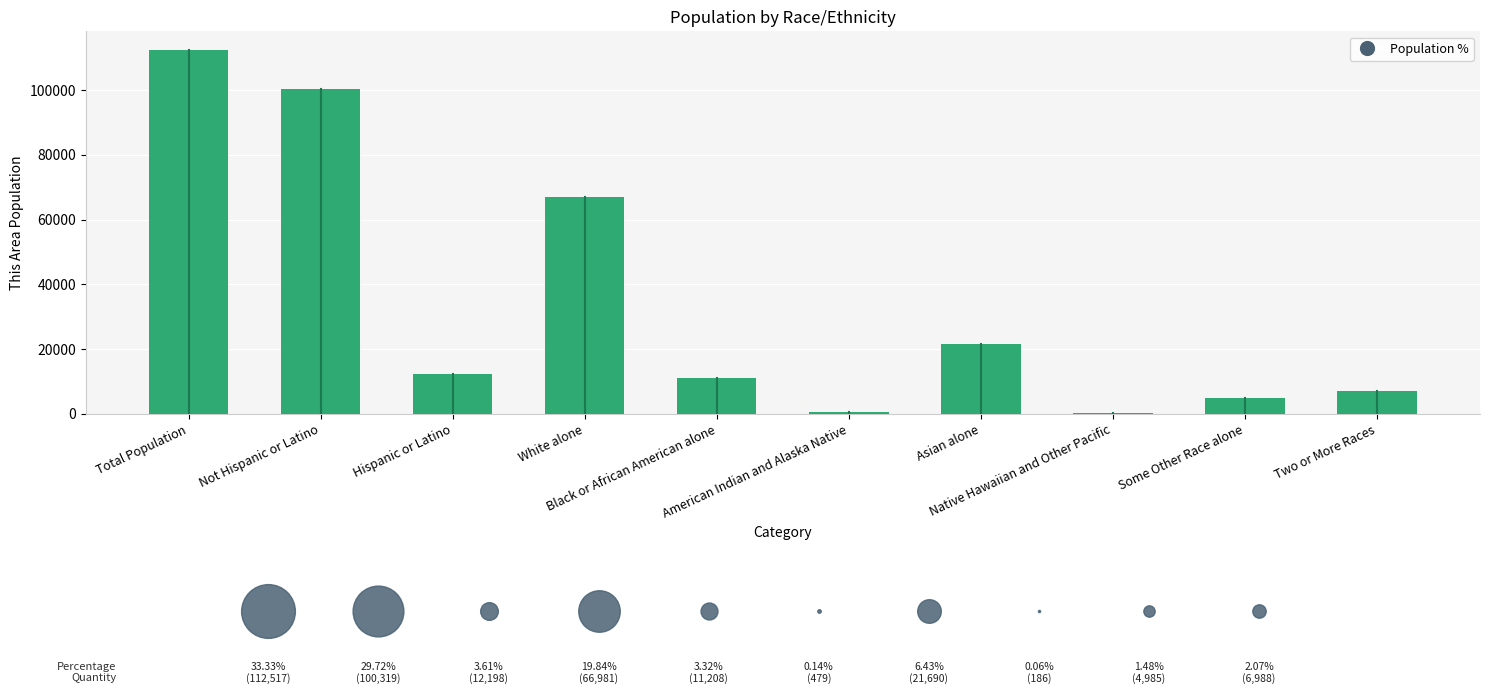

What is the change in value from Hispanic or Latino to Some Other Race alone?

-7213